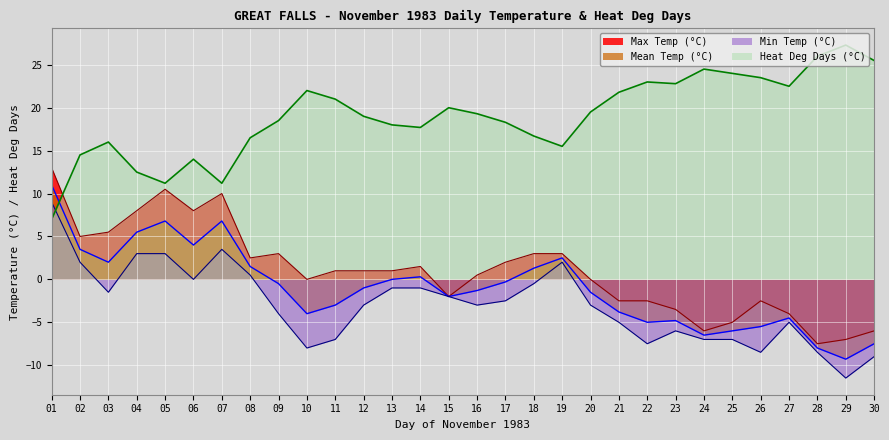

At which category does the chart reach its peak across all series?

29